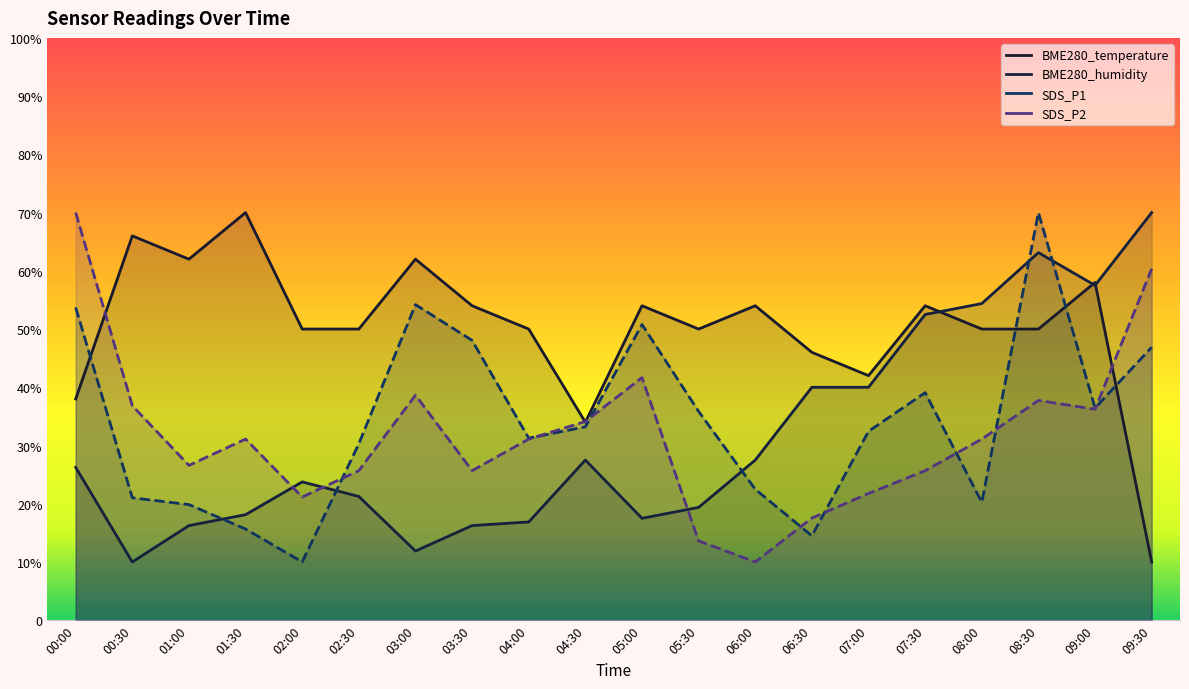

At 07:00, list the series in order from smallest to largest.

SDS_P2, SDS_P1, BME280_humidity, BME280_temperature